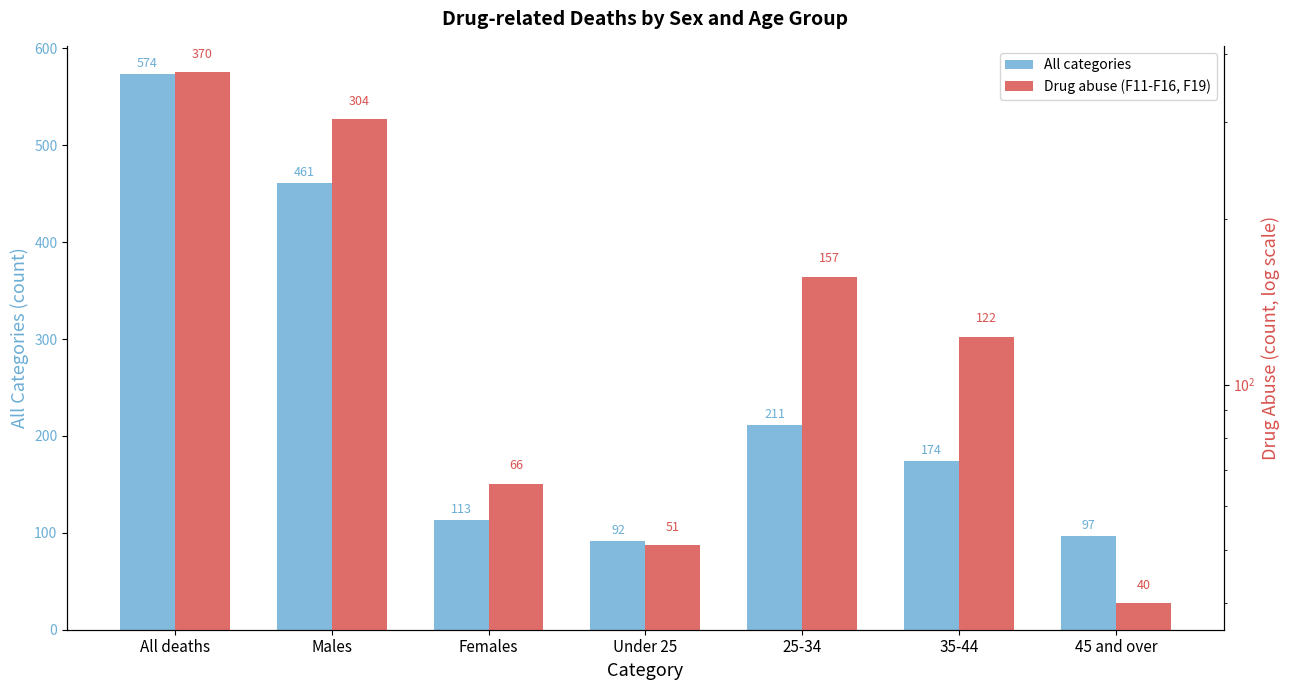

List the labels in order of Drug abuse (F11-F16, F19) value, largest first.

All deaths, Males, 25-34, 35-44, Females, Under 25, 45 and over